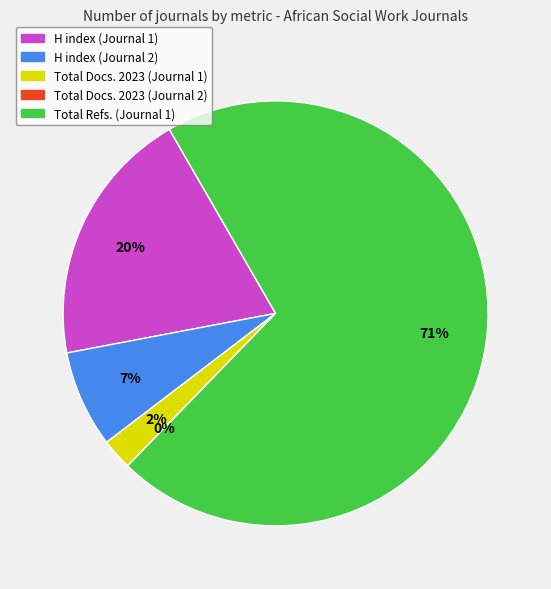

Which category has the biggest portion of the pie?

Total Refs. (Journal 1)